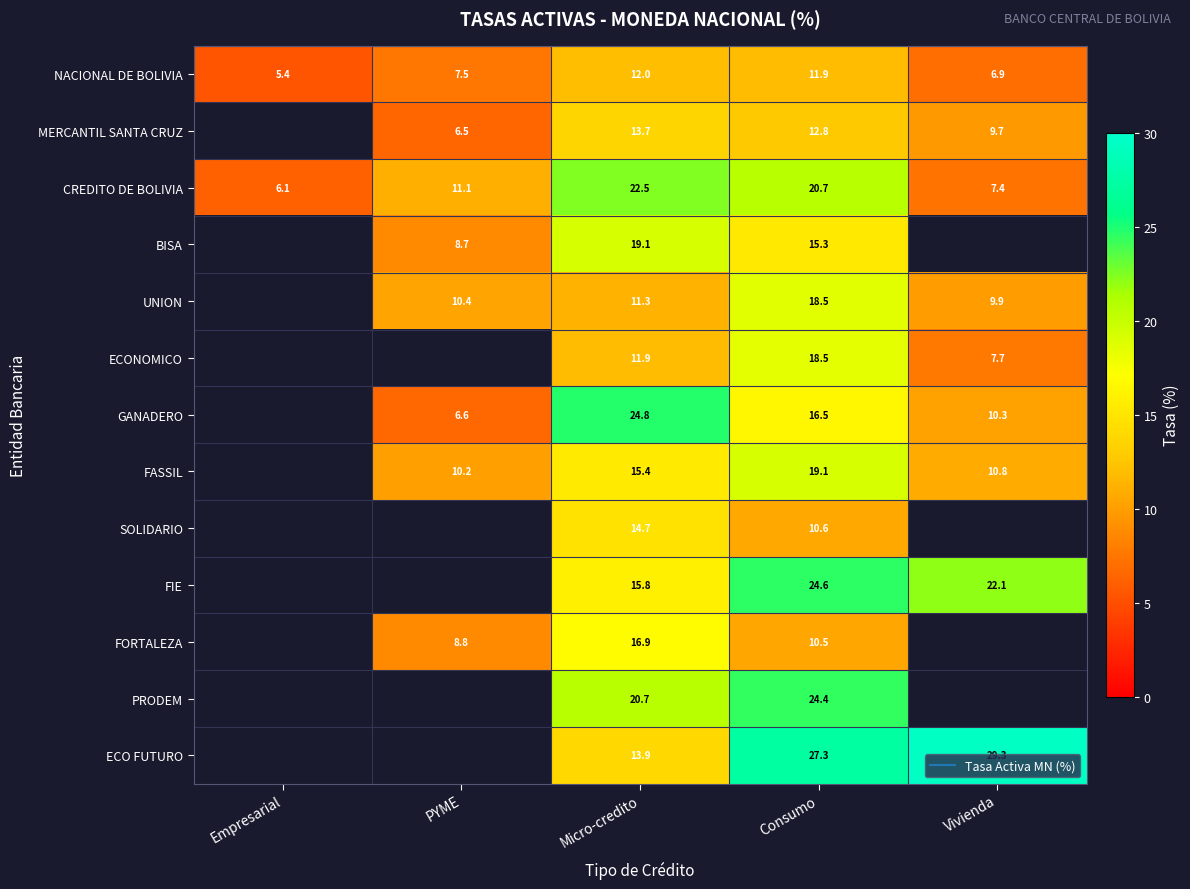

True or false: BISA has a value of 19.1 at Micro-credito.

True